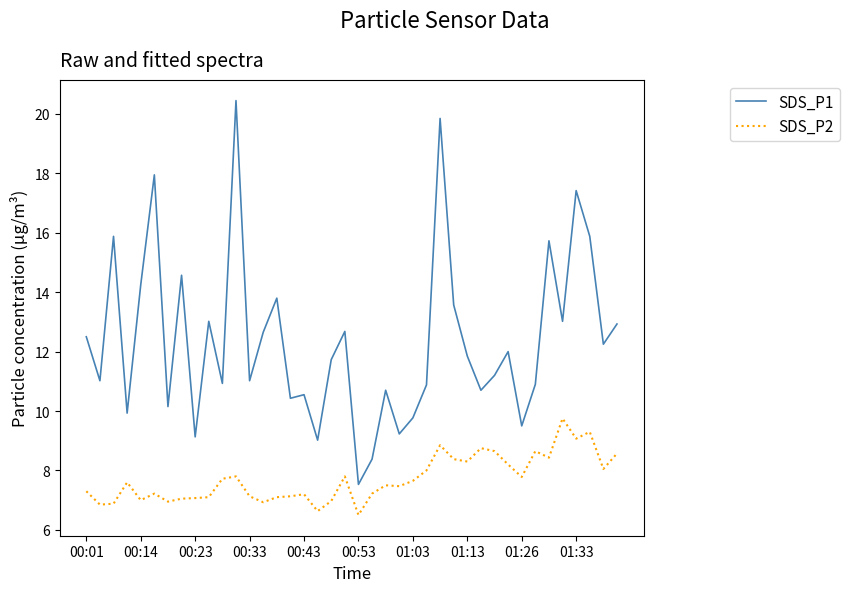

True or false: SDS_P1 and SDS_P2 intersect in this chart.

False